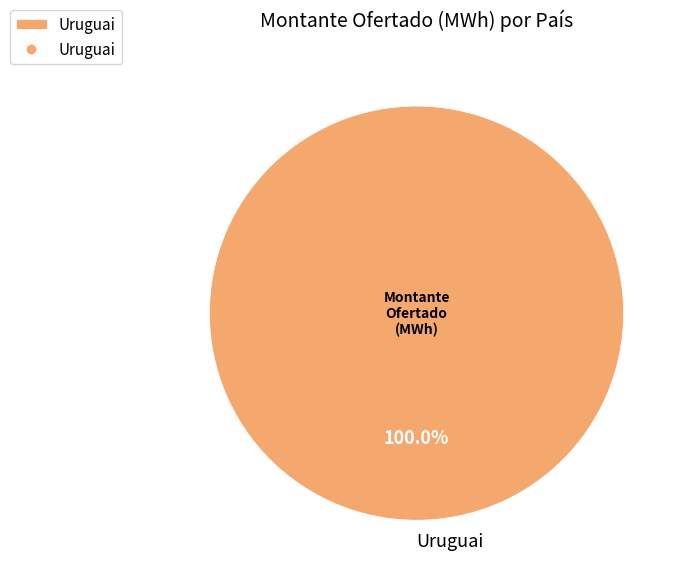

Is Uruguai the majority of the pie?

Yes